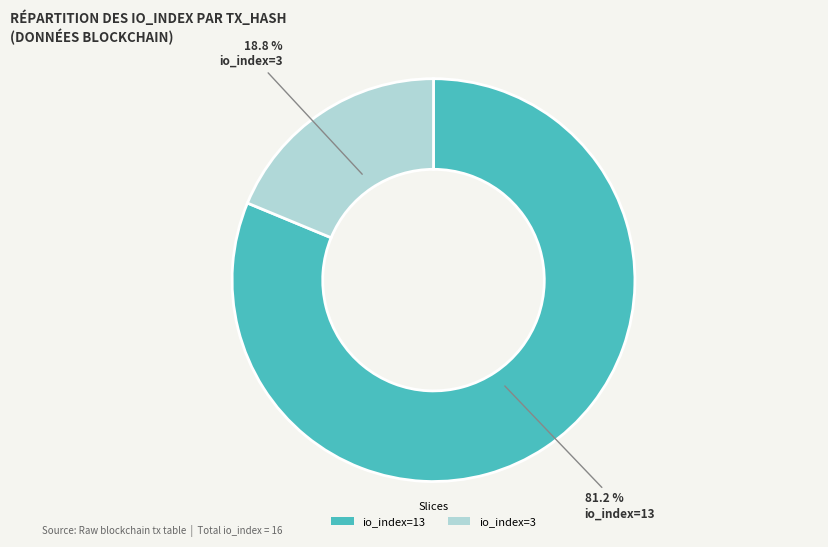

Count the number of slices in the pie.

2